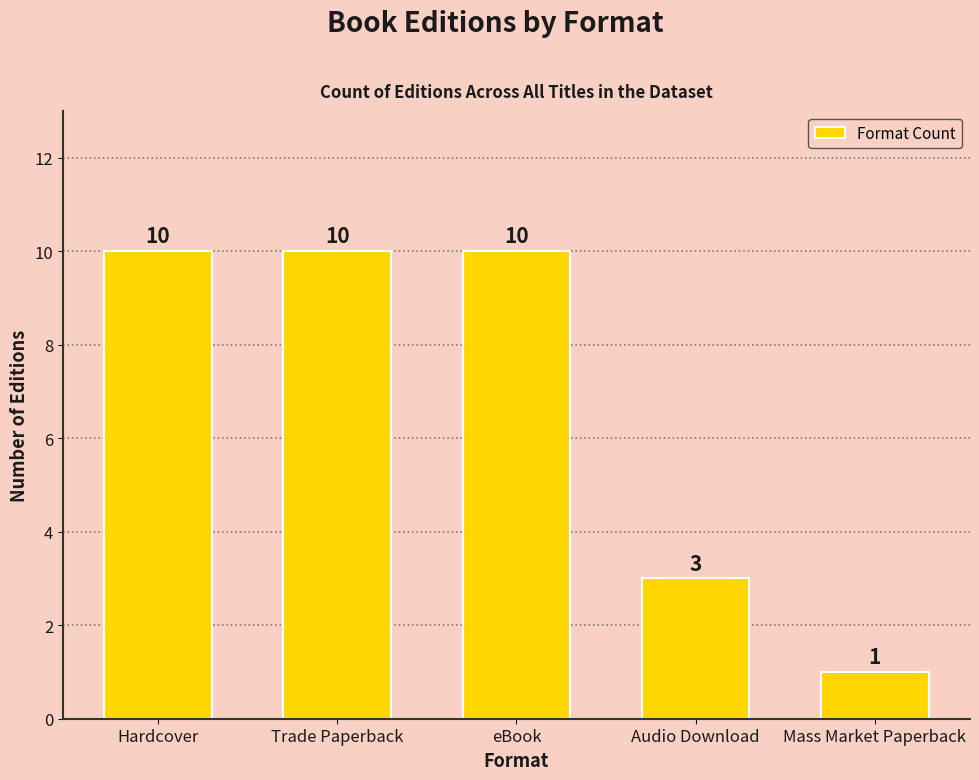

Reading left to right, what are all the values shown in this chart?

Hardcover=10	Trade Paperback=10	eBook=10	Audio Download=3	Mass Market Paperback=1